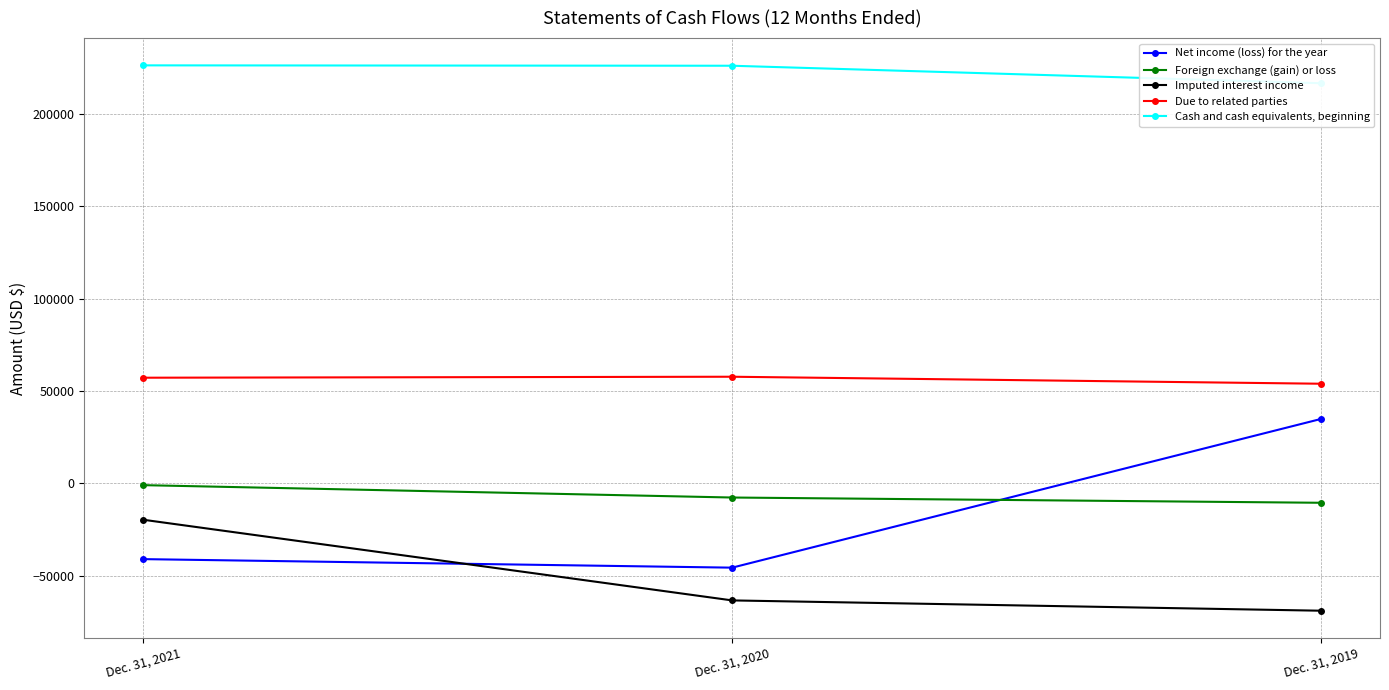

How many series are shown in this chart?

5